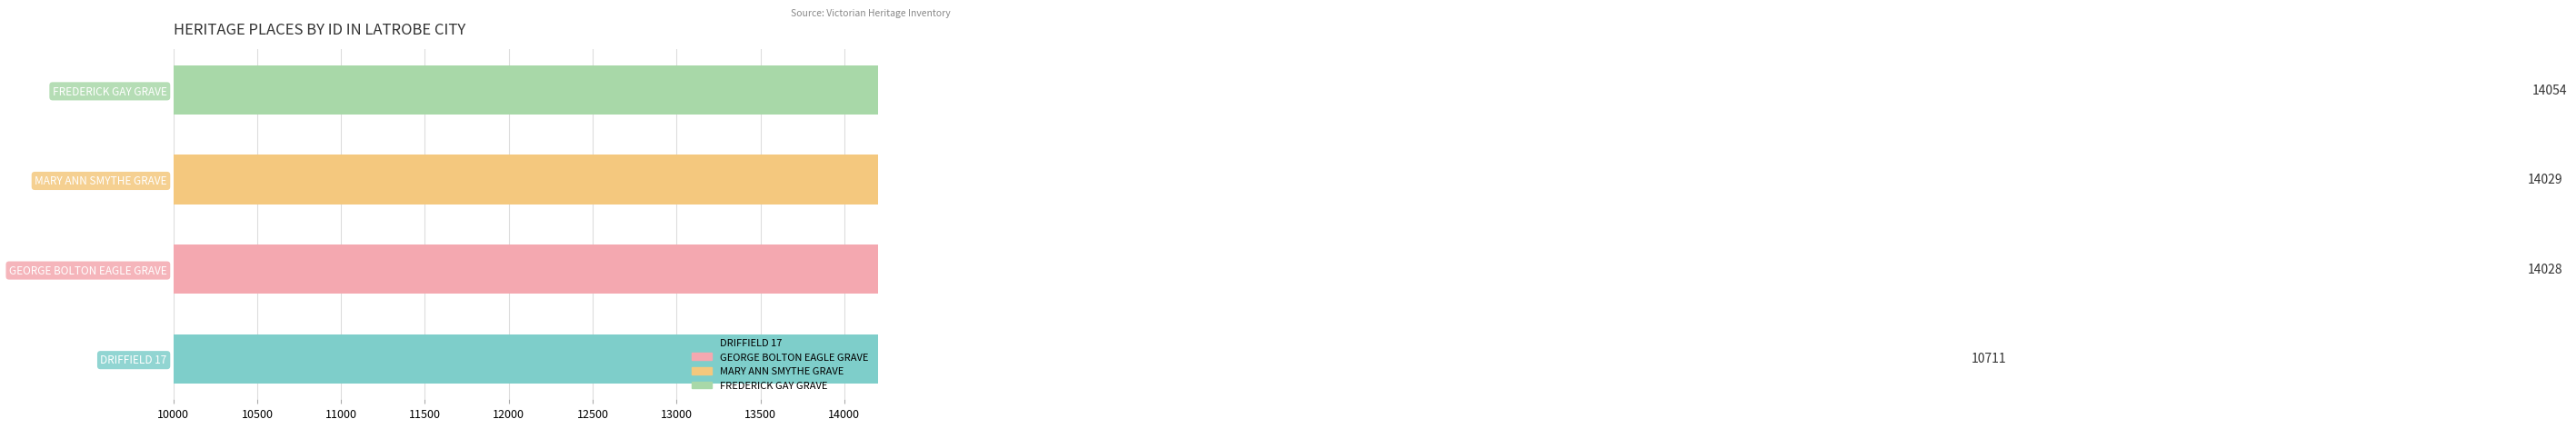

Does the chart contain any negative values?

No